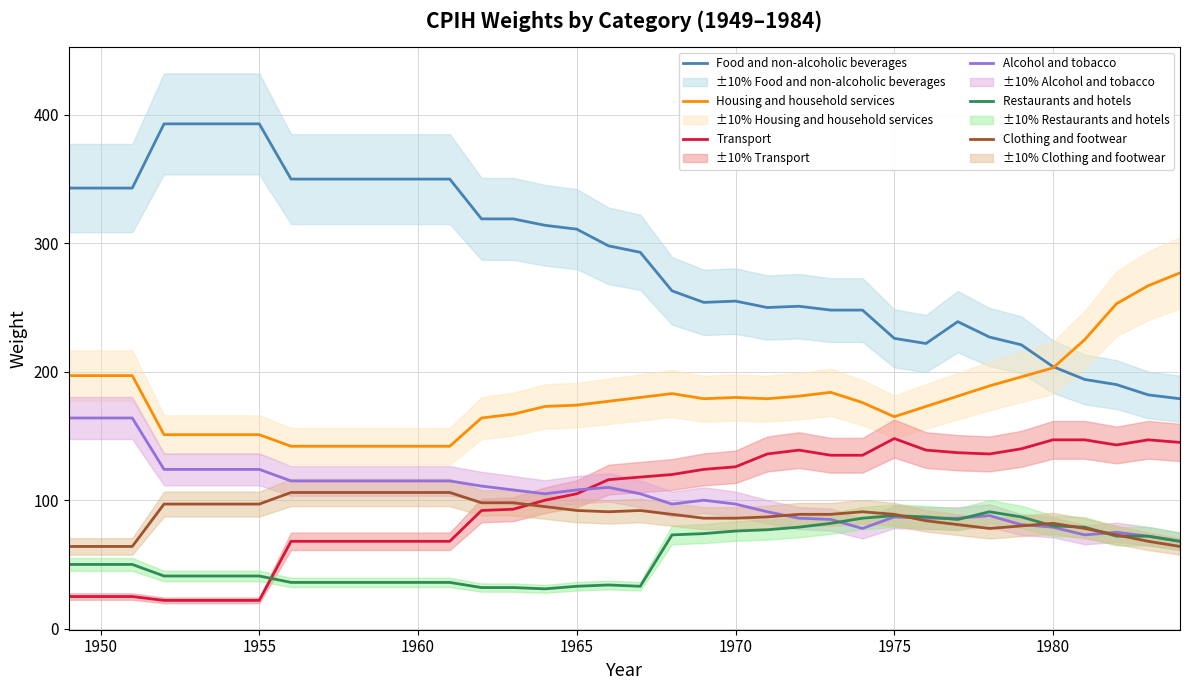

How many intersections are there between Transport and Clothing and footwear?

1